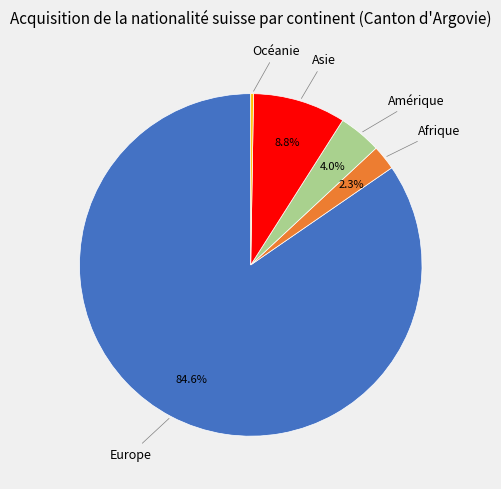

To the nearest percent, what is the average slice percentage?

20%